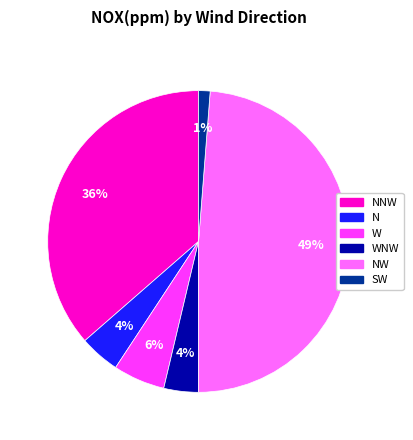

How many segments does this pie chart have?

6